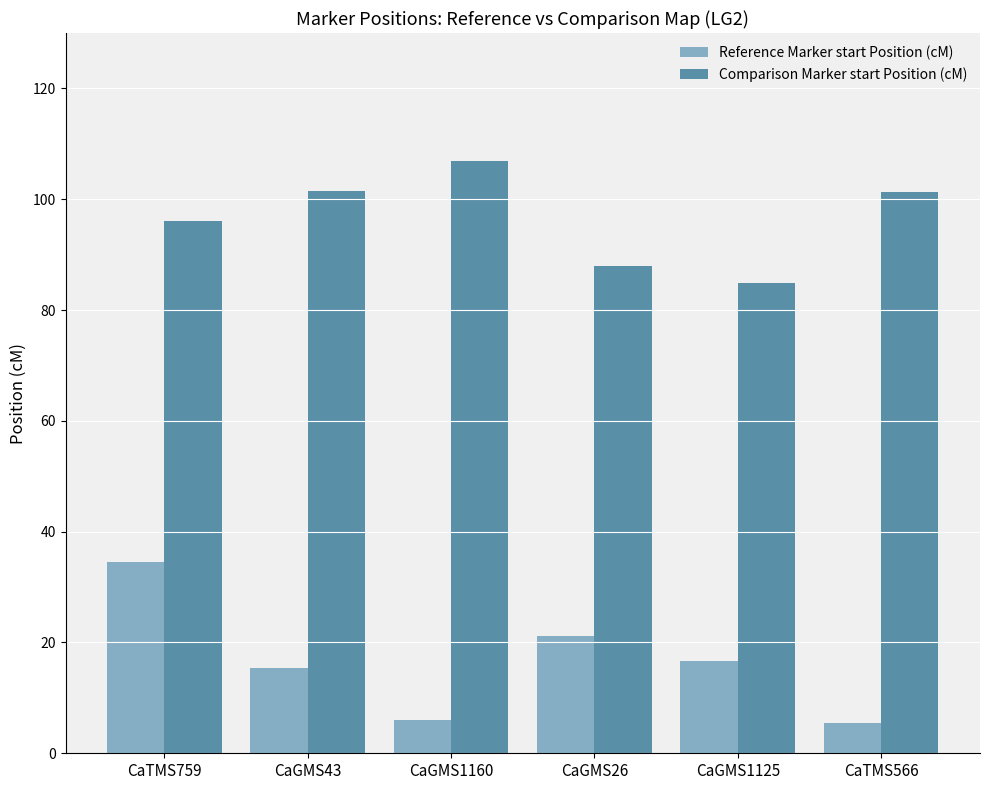

Rank the series by their average value, from highest to lowest.

Comparison Marker start Position (cM), Reference Marker start Position (cM)